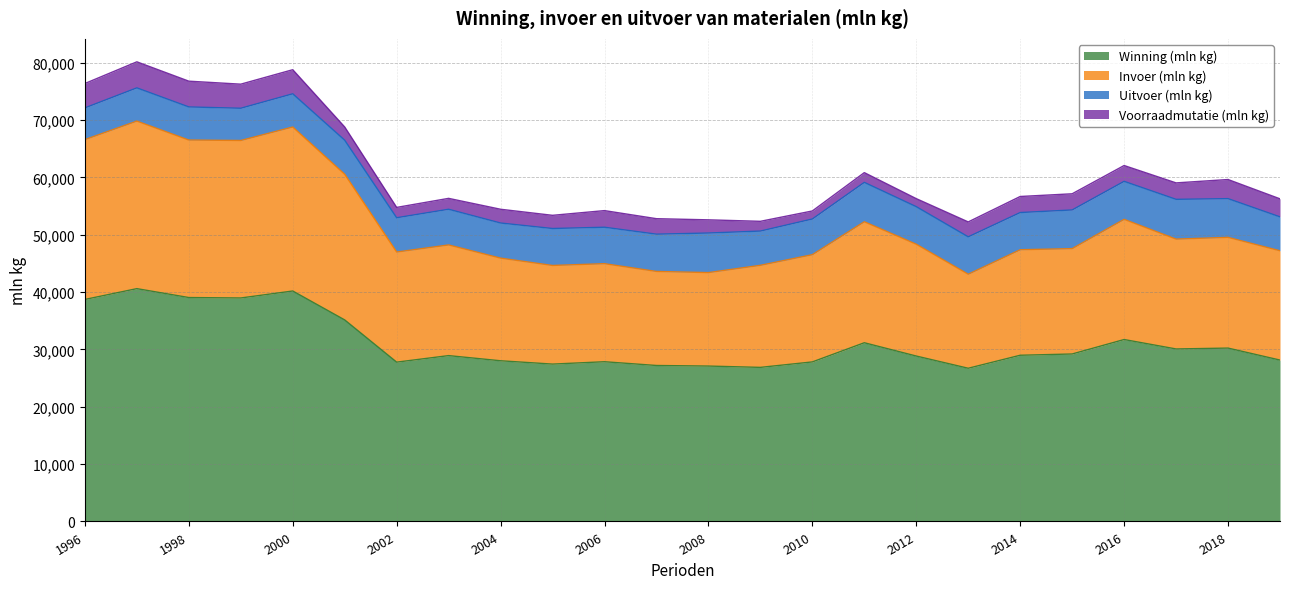

Where is the first local maximum for Invoer (mln kg)?

1997